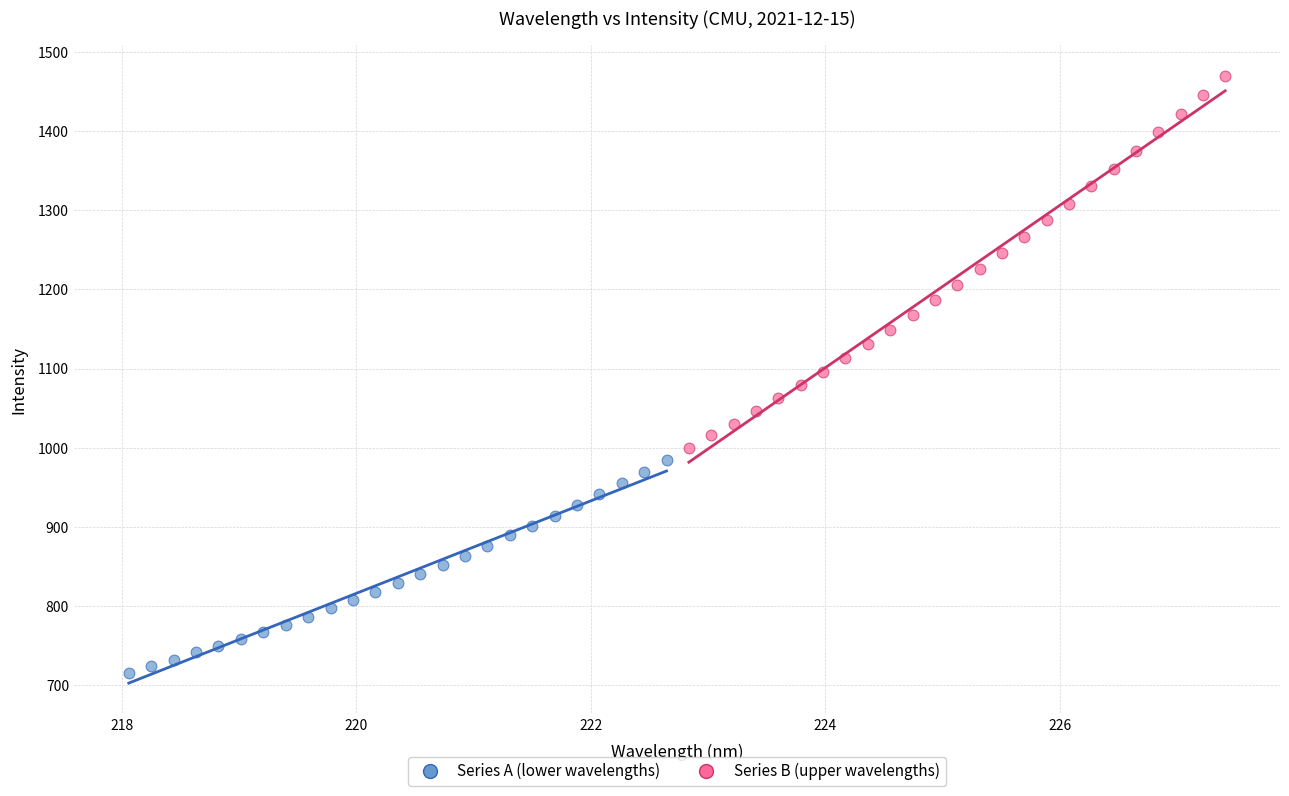

Which series contains the lowest Y value?

Series A (lower wavelengths)